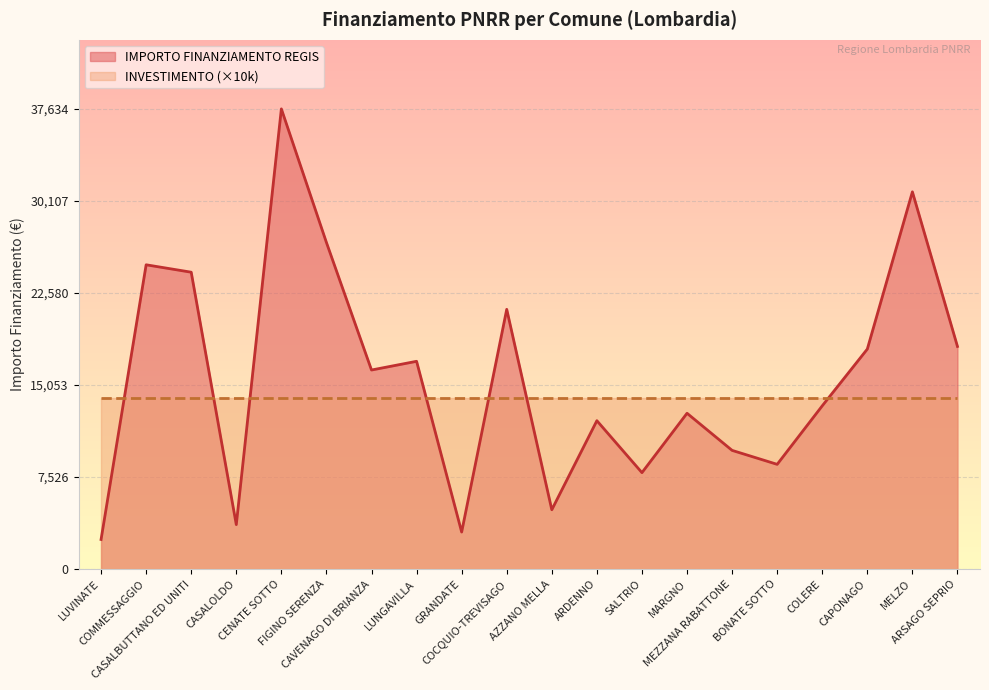

At which category does the chart reach its peak across all series?

CENATE SOTTO